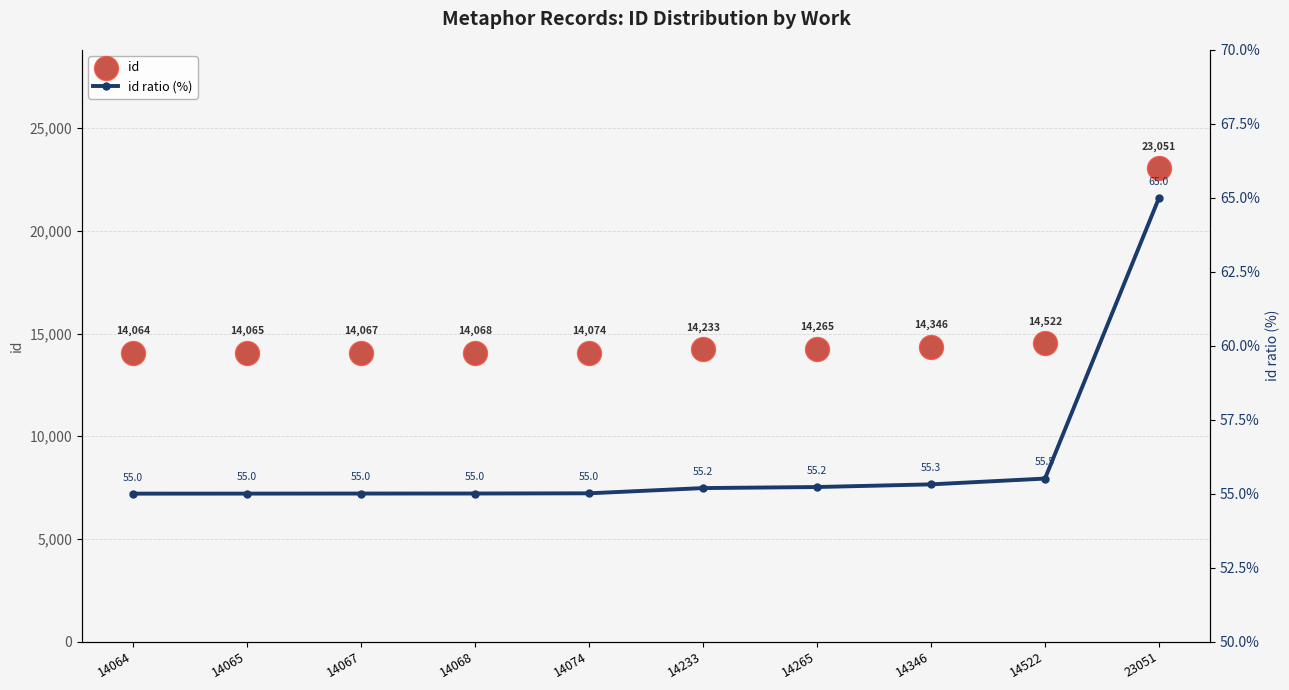

Is the value of id at 14265 greater than the value of id ratio (%) at 14064?

Yes